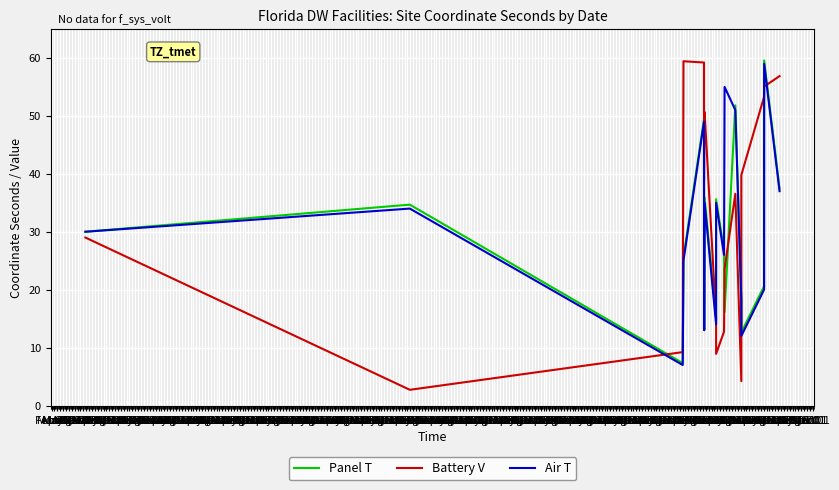

The Panel T series shows 26.0 at Feb 01. True or false?

False